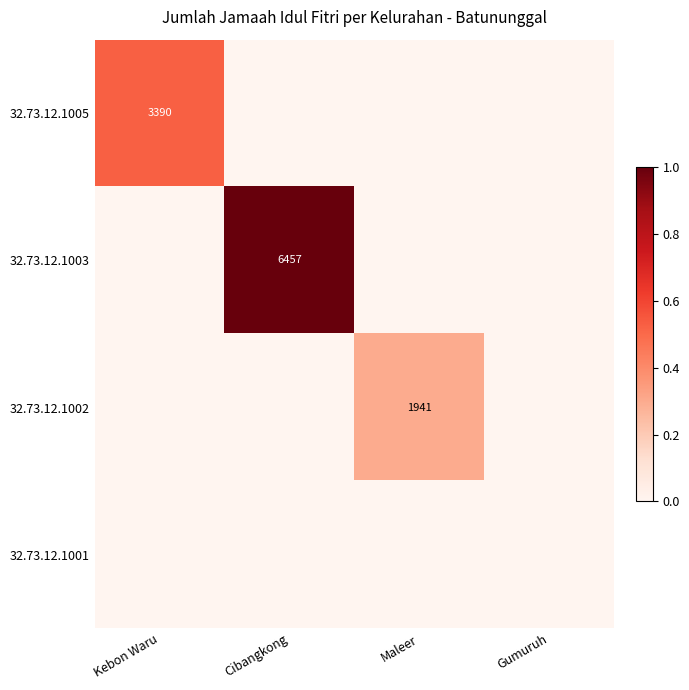

Is it true that 32.73.12.1005 equals 3390 at Kebon Waru?

True